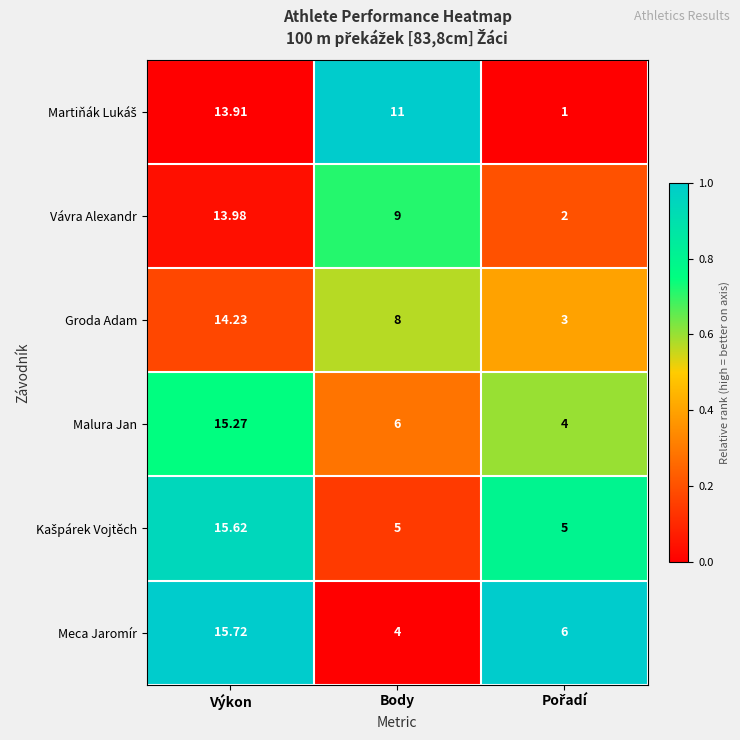

At which label does Groda Adam reach its peak?

Výkon